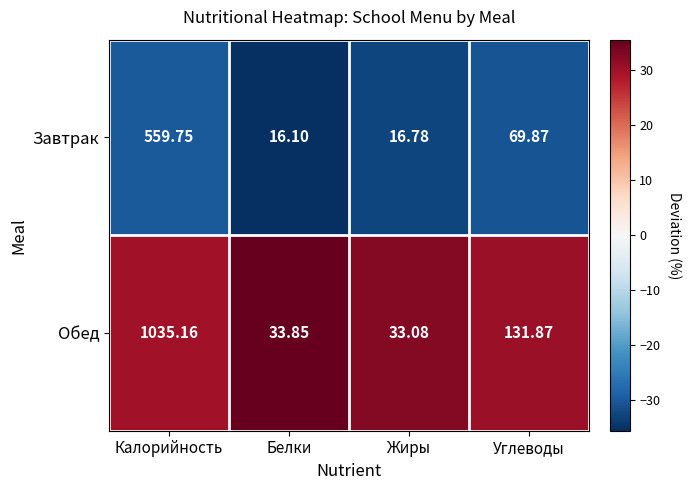

Where is Завтрак nearest to the value 287?

Углеводы